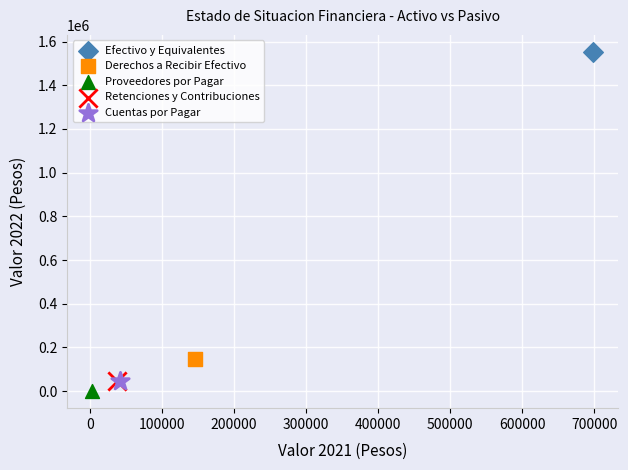

Which series reaches the maximum Y coordinate?

Efectivo y Equivalentes